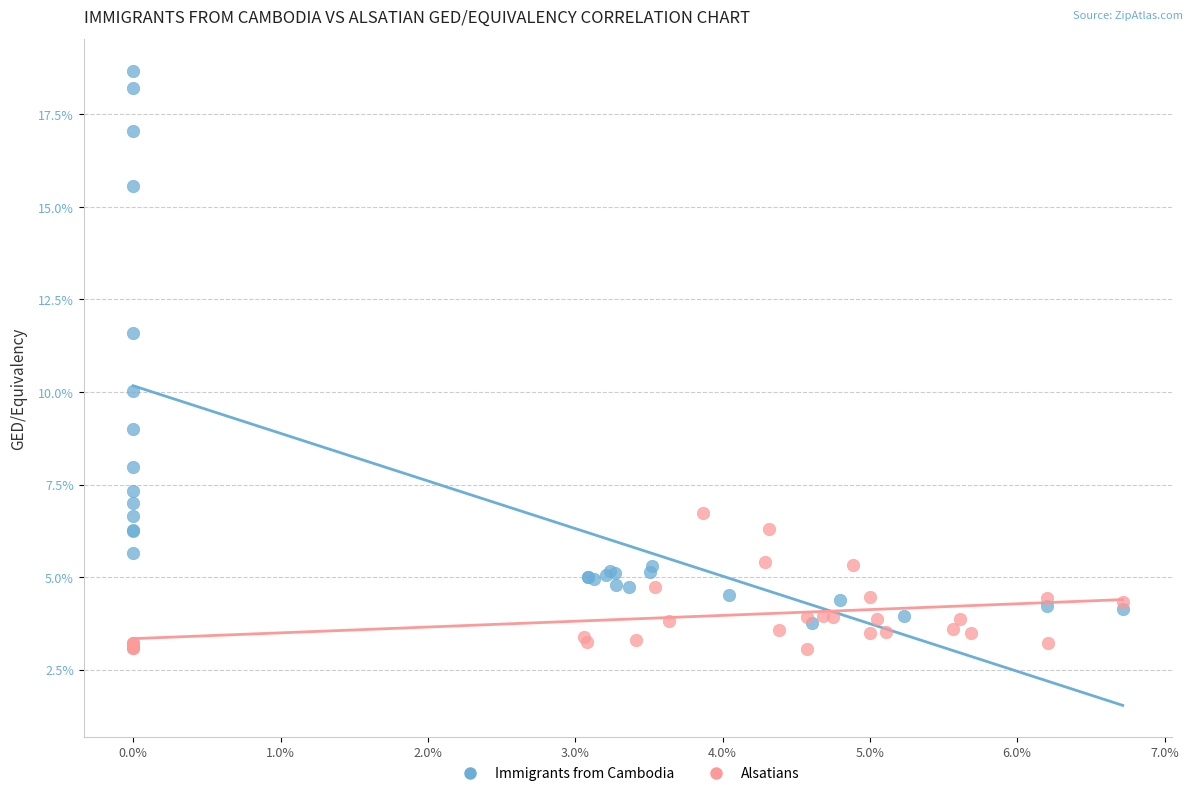

Which series has the largest Y range (max minus min)?

Immigrants from Cambodia